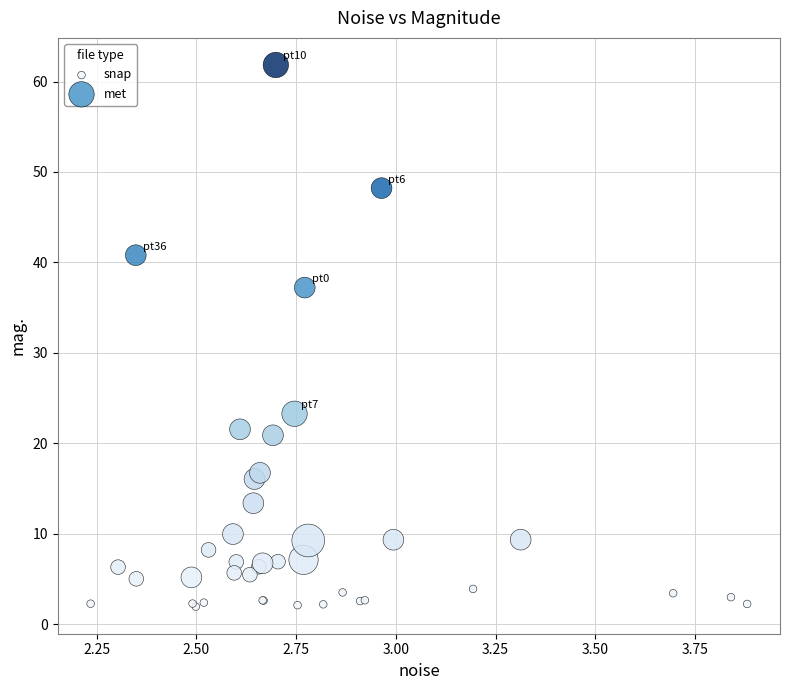

Which series has the widest spread of Y values?

met